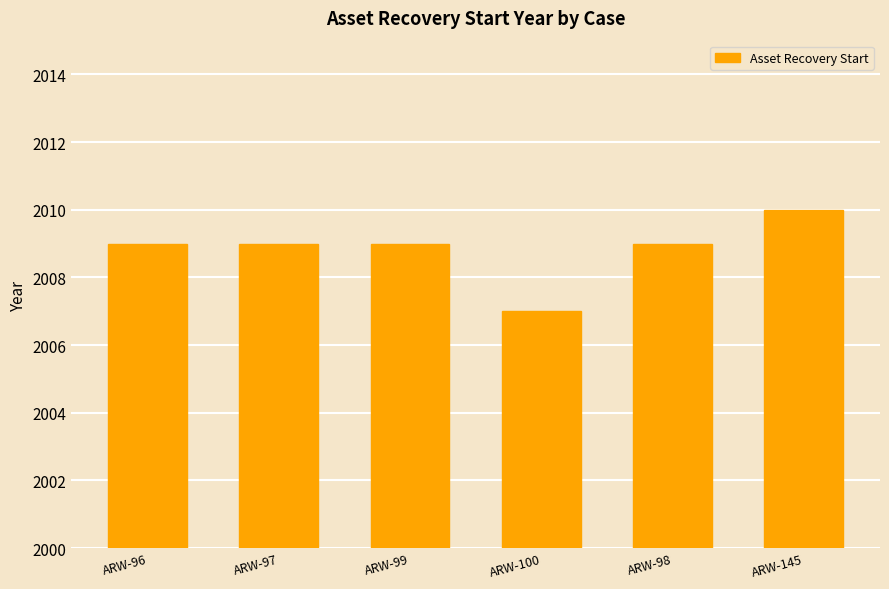

What position from the left is ARW-97?

2